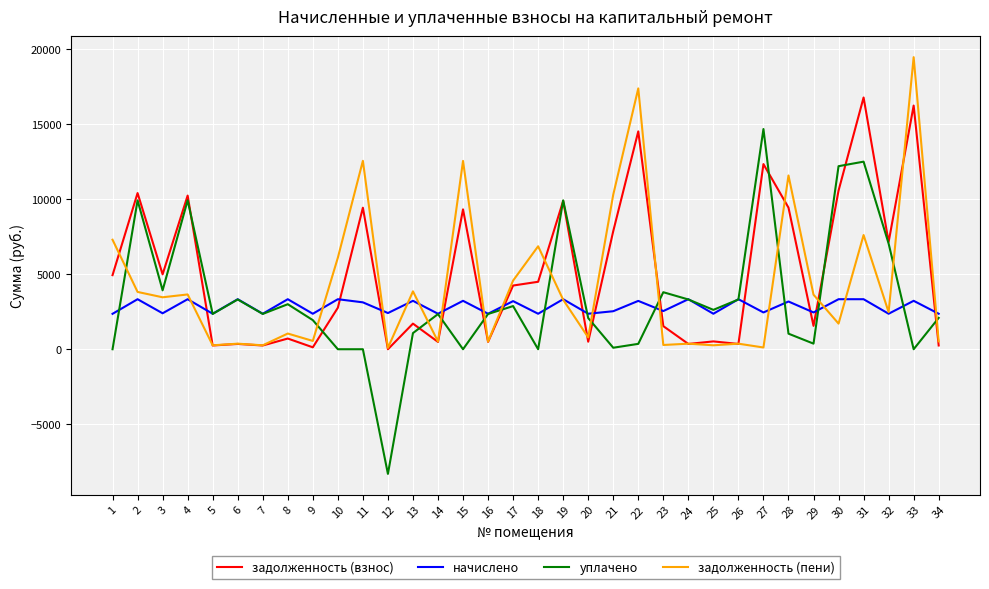

Rank the series by their maximum value, from lowest to highest.

начислено, уплачено, задолженность (взнос), задолженность (пени)